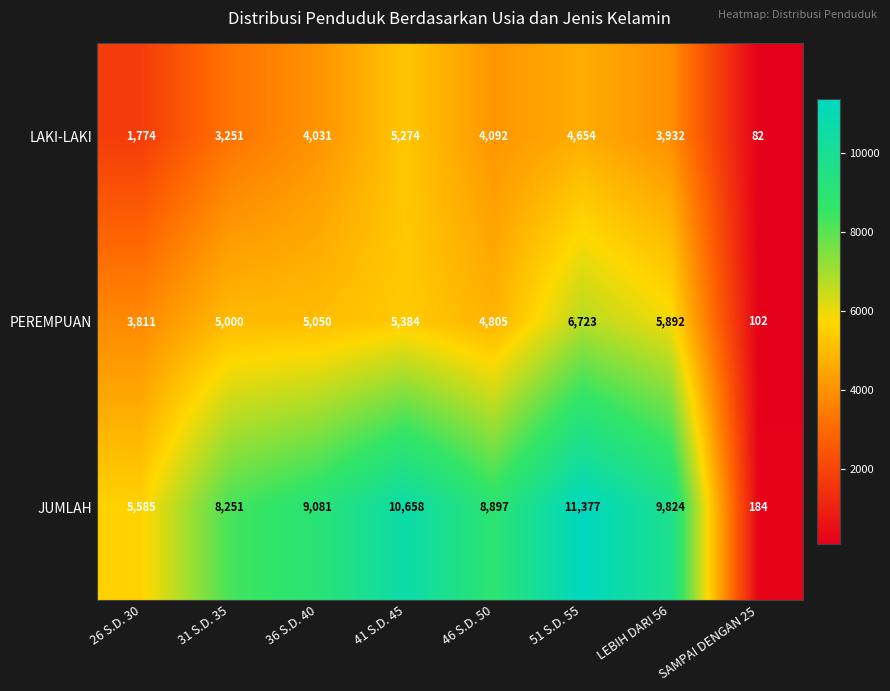

Between 26 S.D. 30 and 36 S.D. 40, which series saw the biggest shift?

JUMLAH